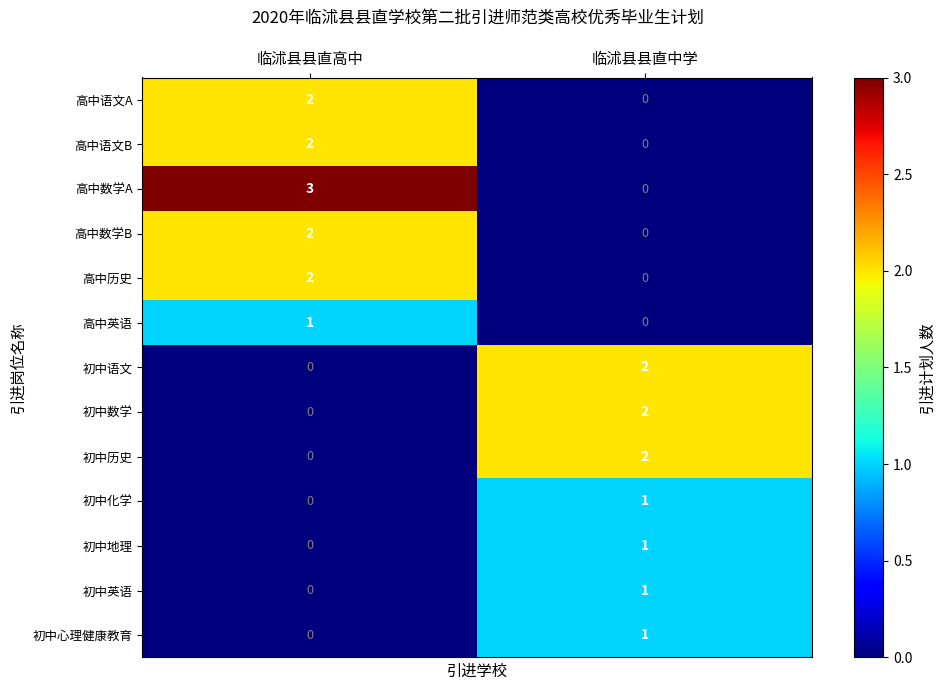

What is the maximum value shown in the chart?

3